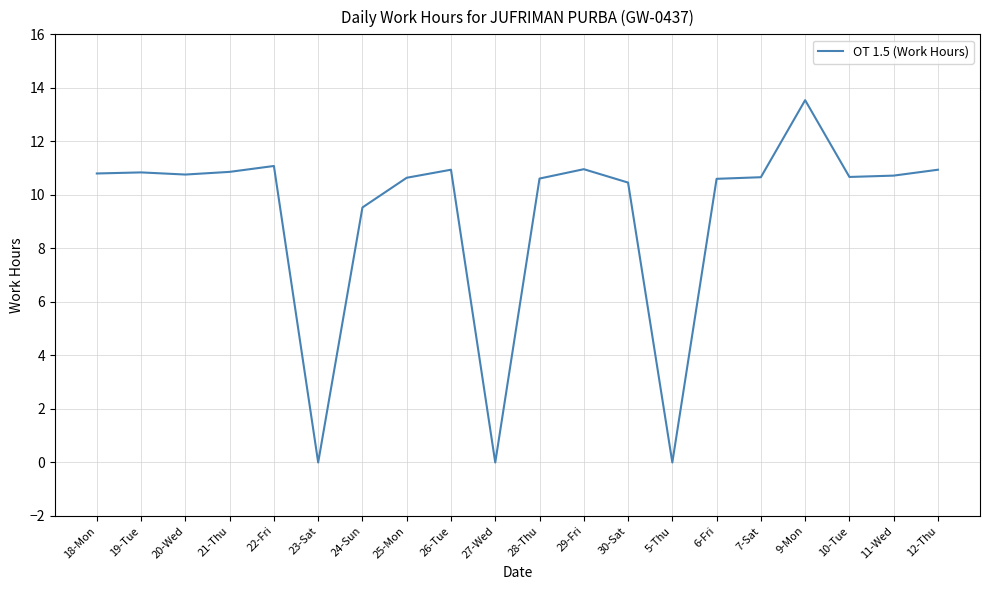

What is the maximum value shown in the chart?

13.5